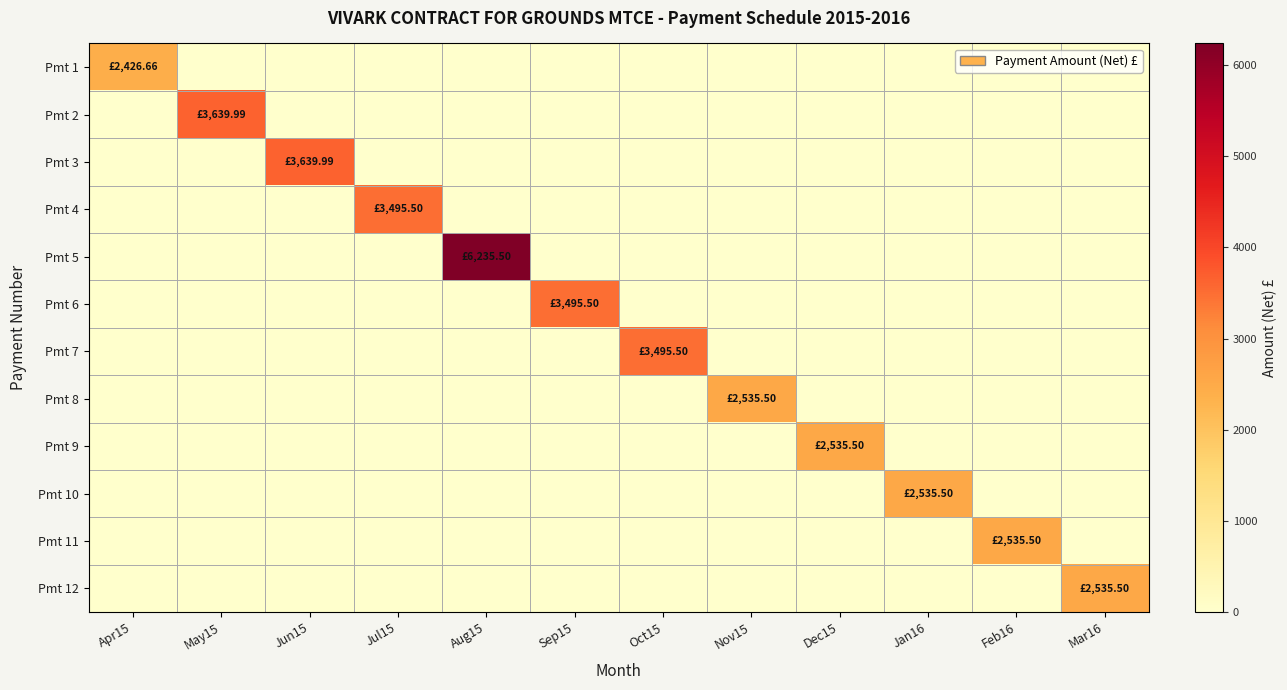

Which label corresponds to the largest value in the chart?

Aug15